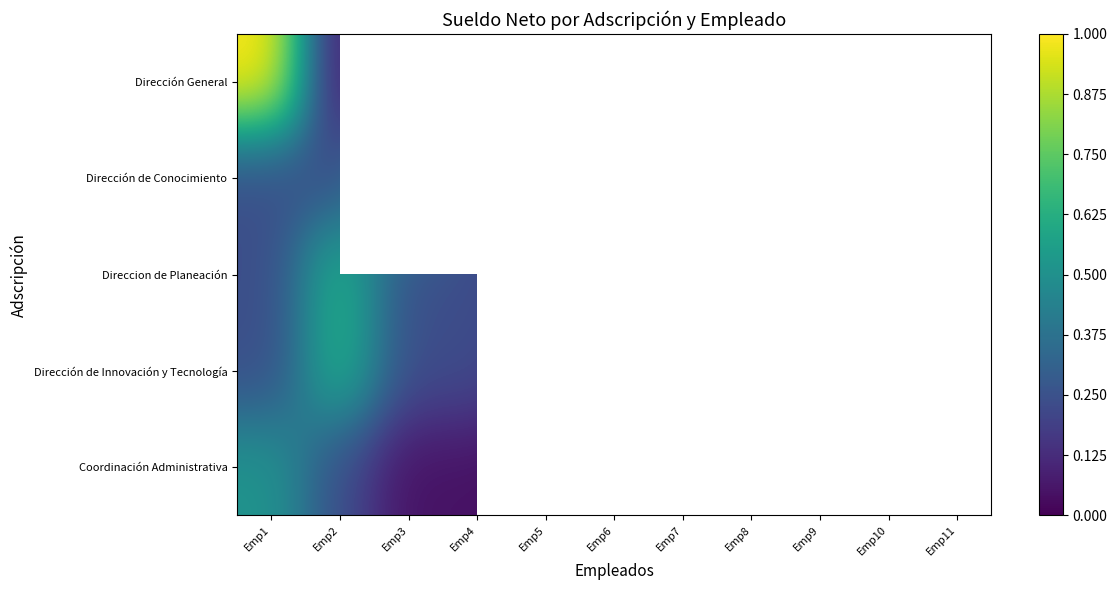

At which category does the chart reach its peak across all series?

Emp1